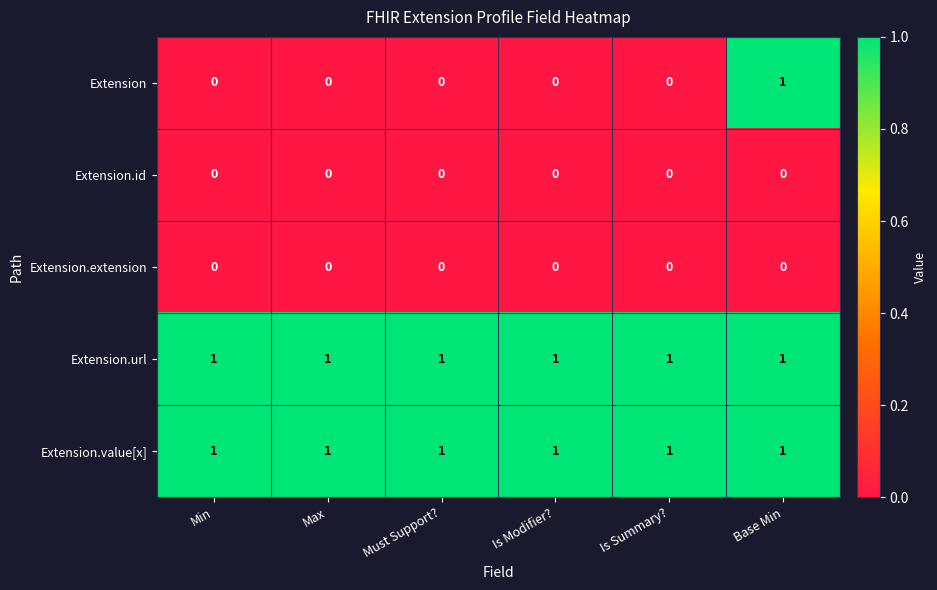

At how many categories does at least one series exceed 0?

6